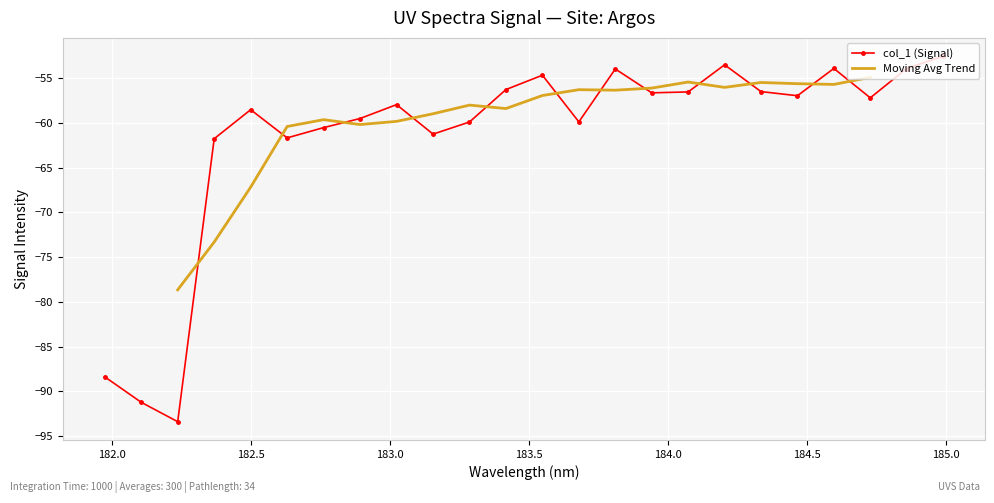

In col_1 (Signal), how many points are lower than both neighbors (excluding endpoints)?

7